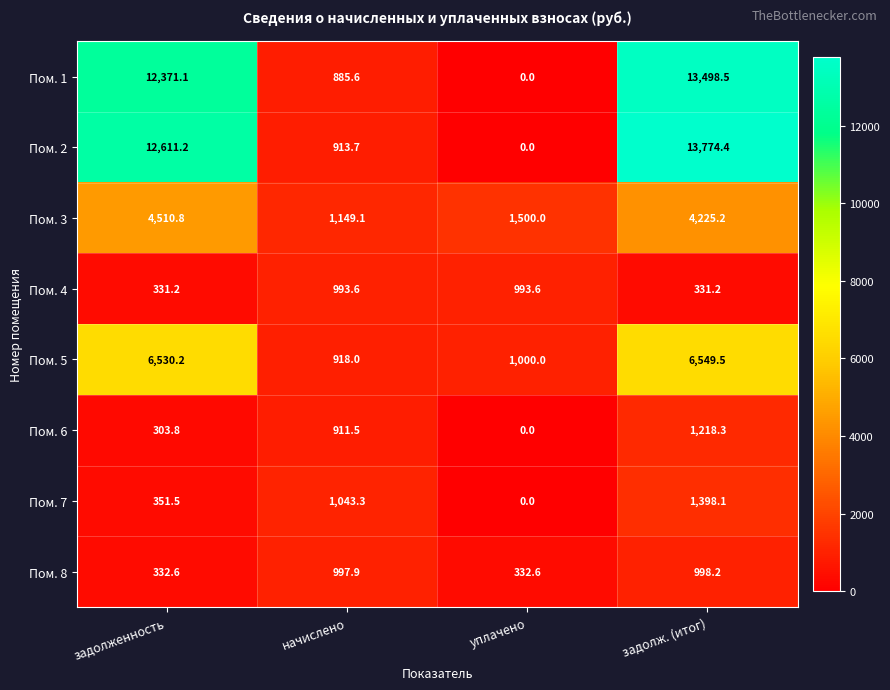

Is it true that Пом. 2 equals 13774.4 at задолж. (итог)?

True